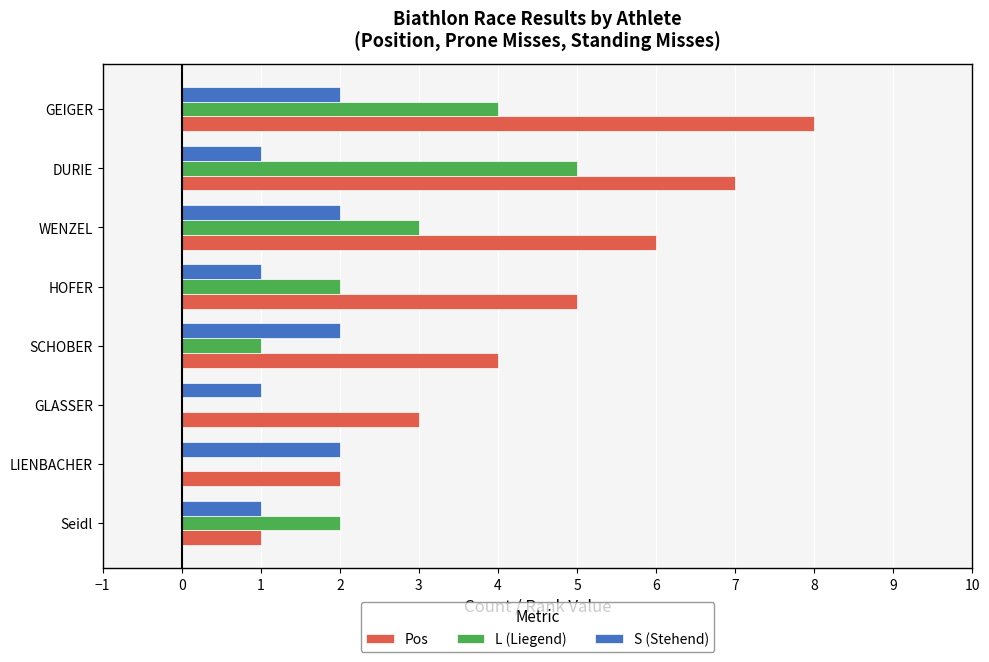

What is the maximum value shown in the chart?

8